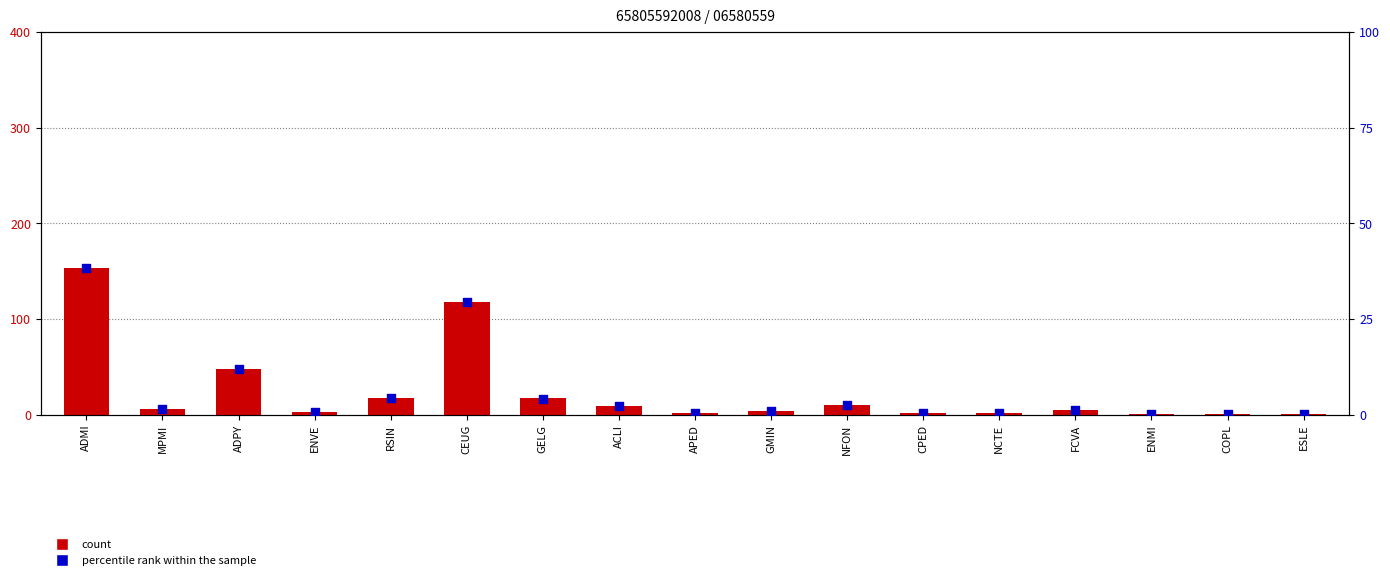

Which series has the largest total across all categories?

count